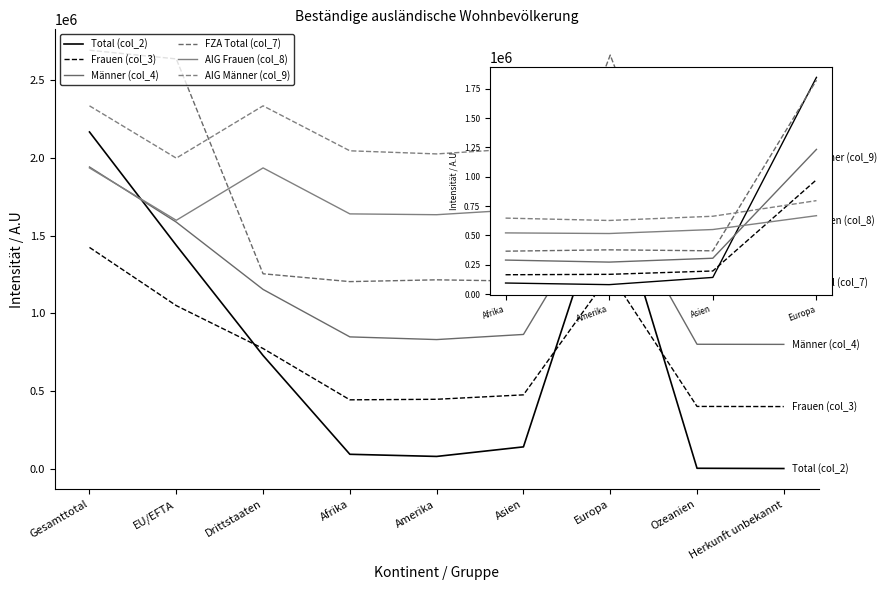

True or false: Männer (col_4) and FZA Total (col_7) cross at least once.

False